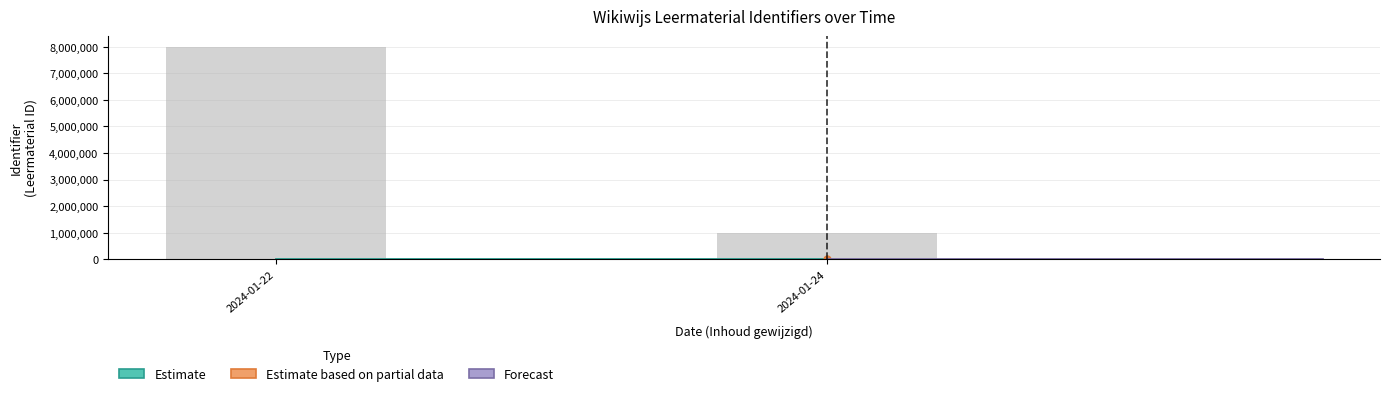

What is the average value?

4500000